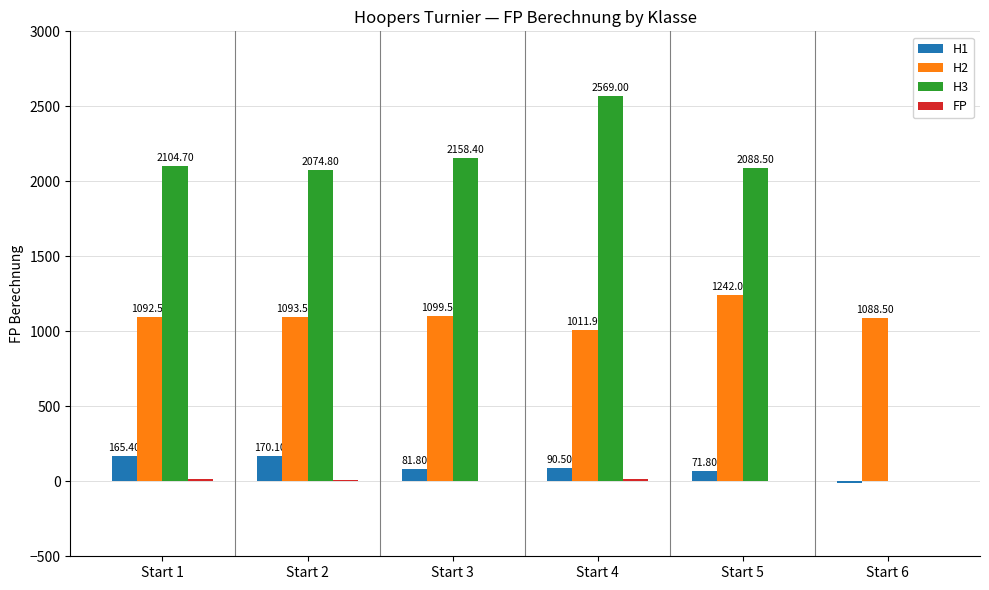

Which series has the largest range (max minus min)?

H3